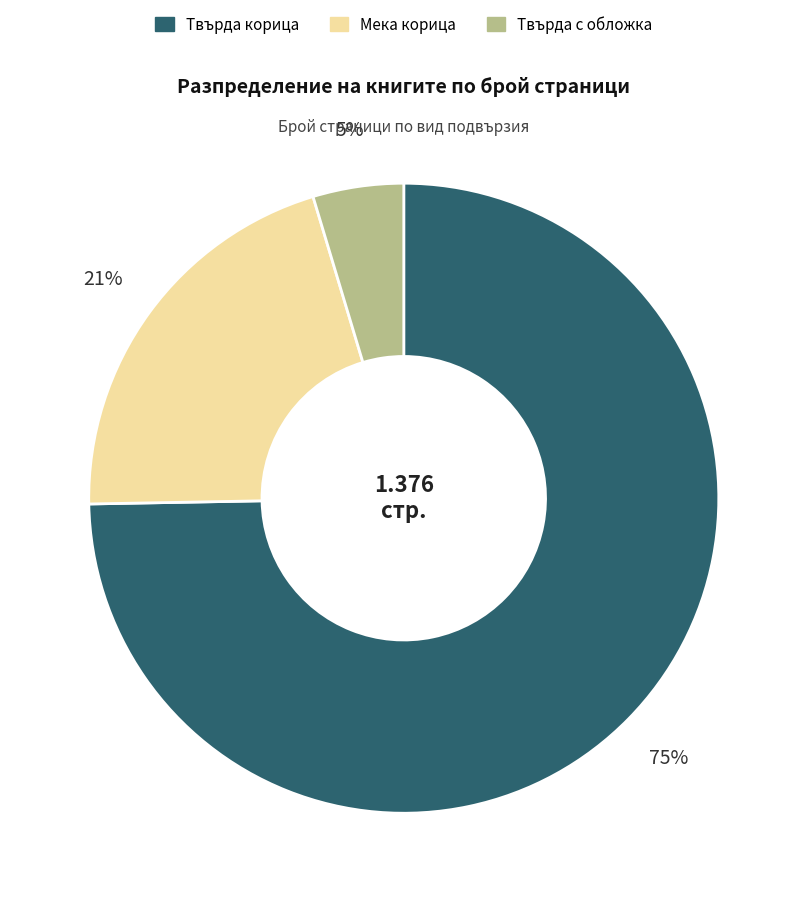

To the nearest percent, what is the average slice percentage?

33%